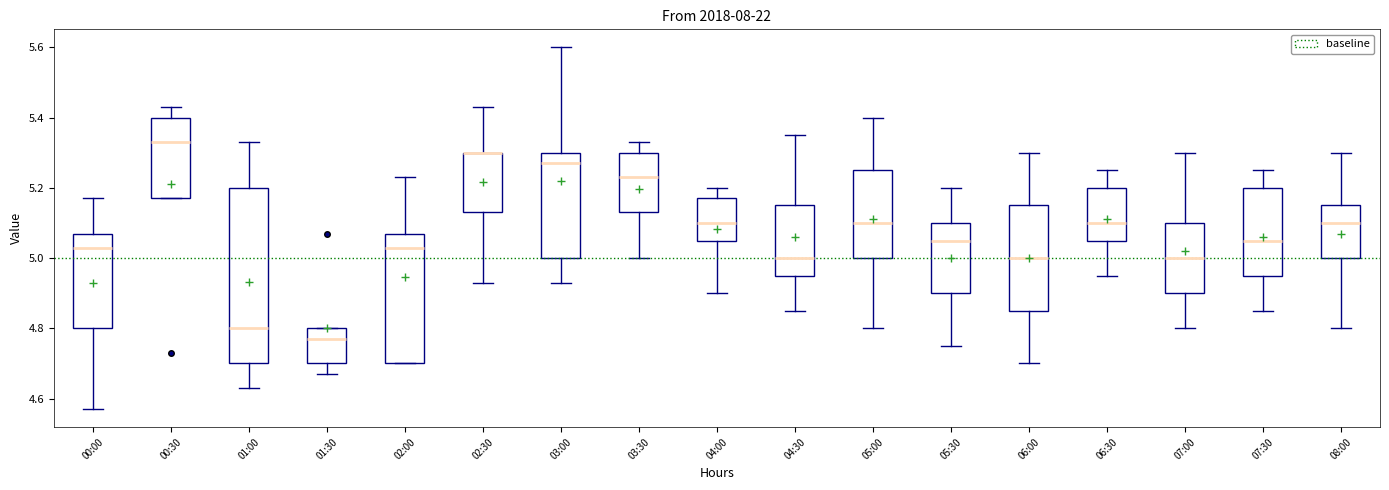

Reading left to right, read every box against the y-axis: the position of its median line, the range the box covers, and the ends of its whiskers. The values are not printed on the chart, so give them approximately, as read against the axis.

00:00: median 5.04, box 4.80 to 5.08, whiskers 4.58 to 5.18
00:30: median 5.34, box 5.18 to 5.40, whiskers 5.18 to 5.44
01:00: median 4.80, box 4.70 to 5.20, whiskers 4.64 to 5.34
01:30: median 4.78, box 4.70 to 4.80, whiskers 4.68 to 4.80
02:00: median 5.04, box 4.70 to 5.08, whiskers 4.70 to 5.24
02:30: median 5.30 (drawn on the box's upper edge), box 5.14 to 5.30, whiskers 4.94 to 5.44
03:00: median 5.28, box 5.00 to 5.30, whiskers 4.94 to 5.60
03:30: median 5.24, box 5.14 to 5.30, whiskers 5.00 to 5.34
04:00: median 5.10, box 5.06 to 5.18, whiskers 4.90 to 5.20
04:30: median 5.00, box 4.96 to 5.16, whiskers 4.86 to 5.36
05:00: median 5.10, box 5.00 to 5.26, whiskers 4.80 to 5.40
05:30: median 5.06, box 4.90 to 5.10, whiskers 4.76 to 5.20
06:00: median 5.00, box 4.86 to 5.16, whiskers 4.70 to 5.30
06:30: median 5.10, box 5.06 to 5.20, whiskers 4.96 to 5.26
07:00: median 5.00, box 4.90 to 5.10, whiskers 4.80 to 5.30
07:30: median 5.06, box 4.96 to 5.20, whiskers 4.86 to 5.26
08:00: median 5.10, box 5.00 to 5.16, whiskers 4.80 to 5.30